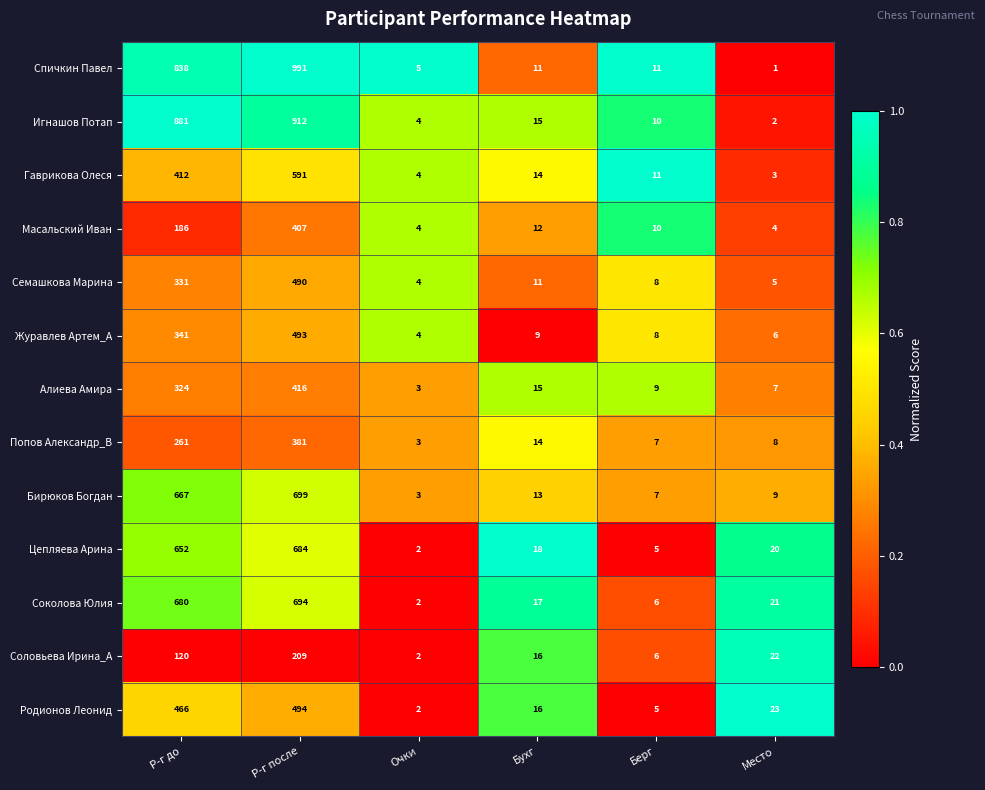

The value of Цепляева Арина at Р-г после is 684. True or false?

True